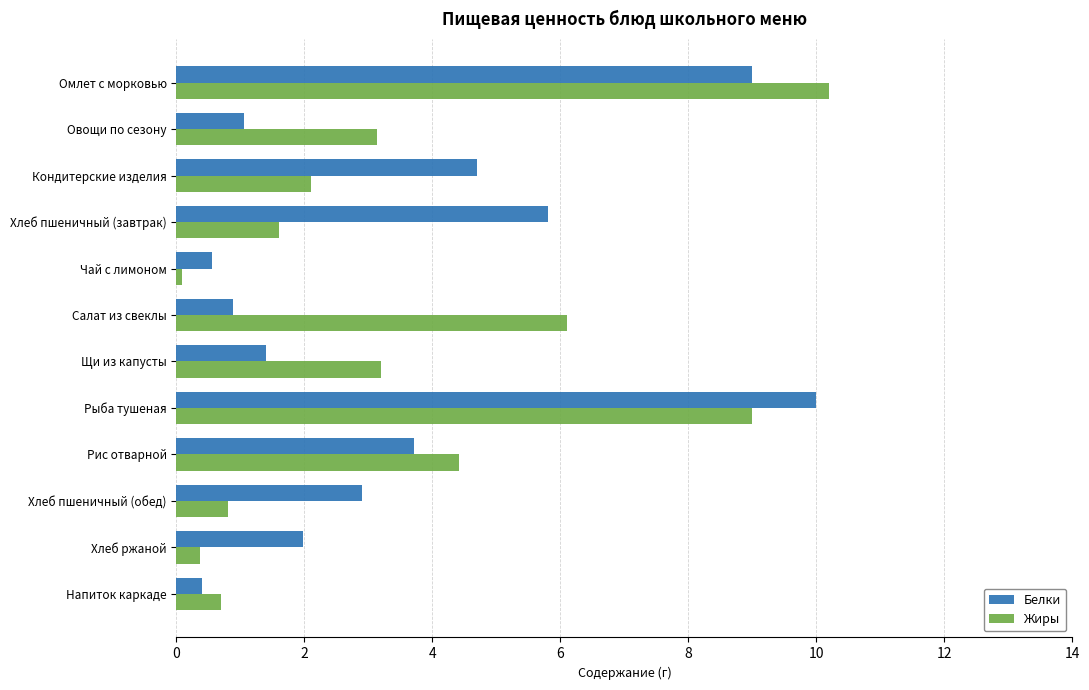

List the series in order of their peak value, lowest first.

Белки, Жиры